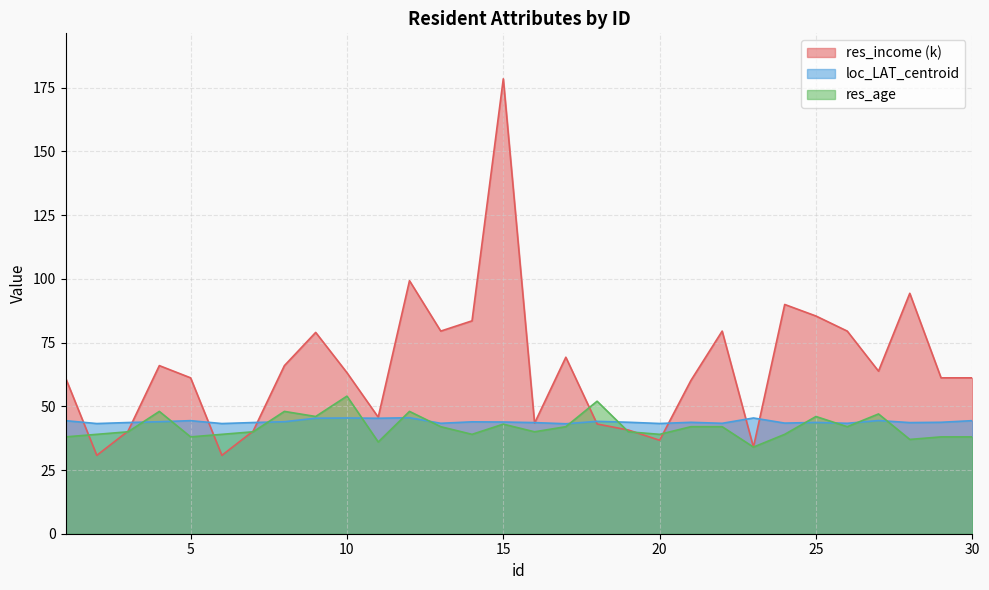

True or false: loc_LAT_centroid has more than 0 points higher than both neighbors.

True